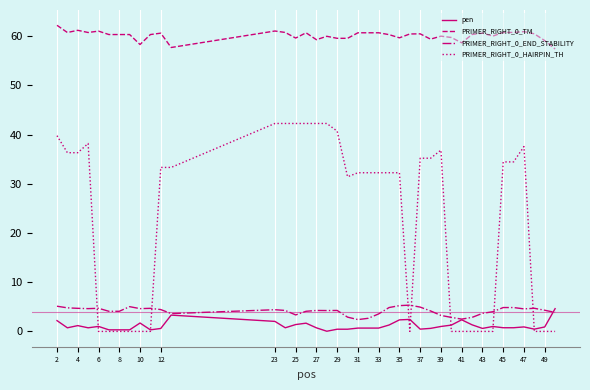

What is the maximum value for PRIMER_RIGHT_0_TM?

62.2